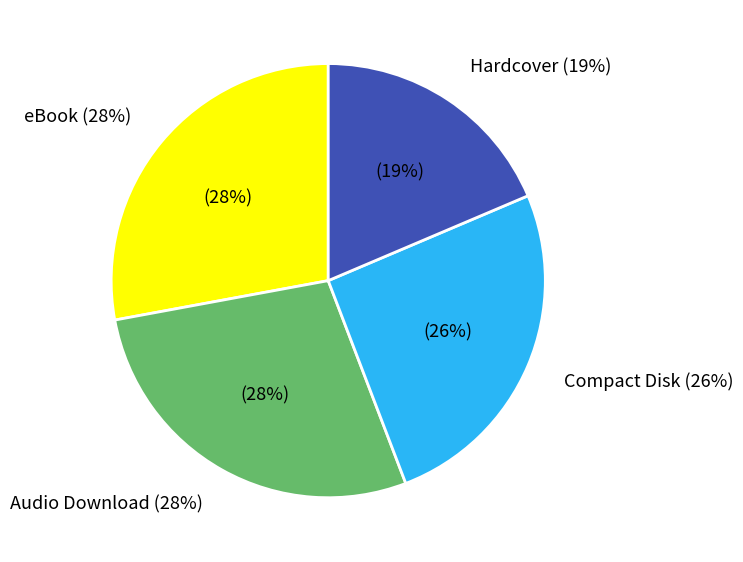

Does Oath of Loyalty represent more than half of the total?

No